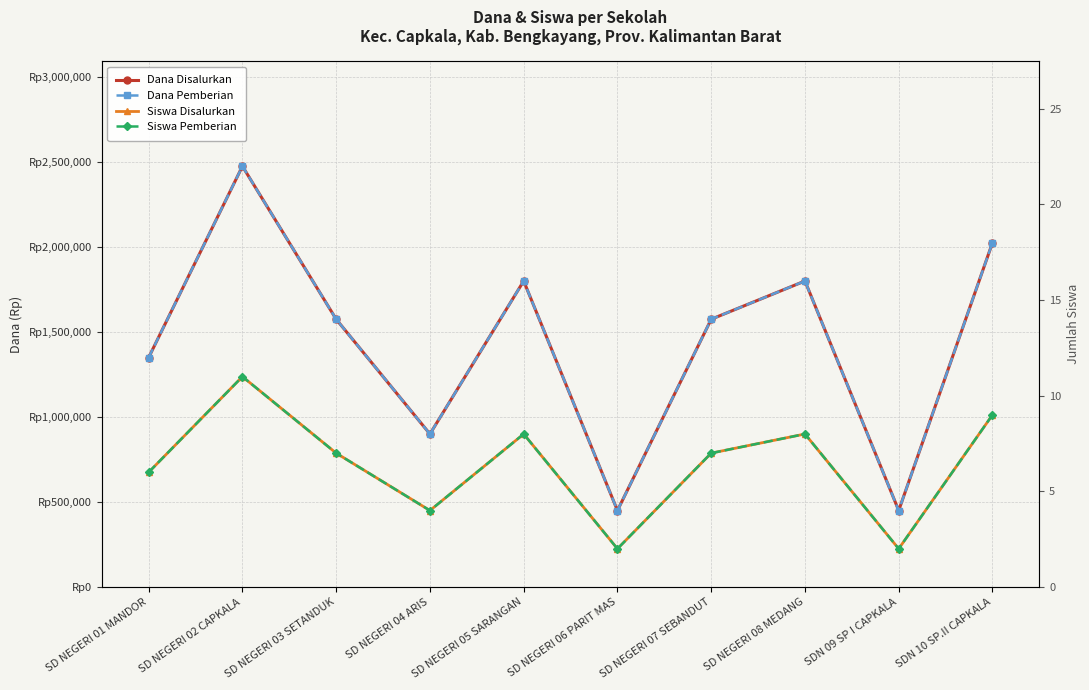

At which label is Siswa Pemberian closest to 6?

SD NEGERI 01 MANDOR